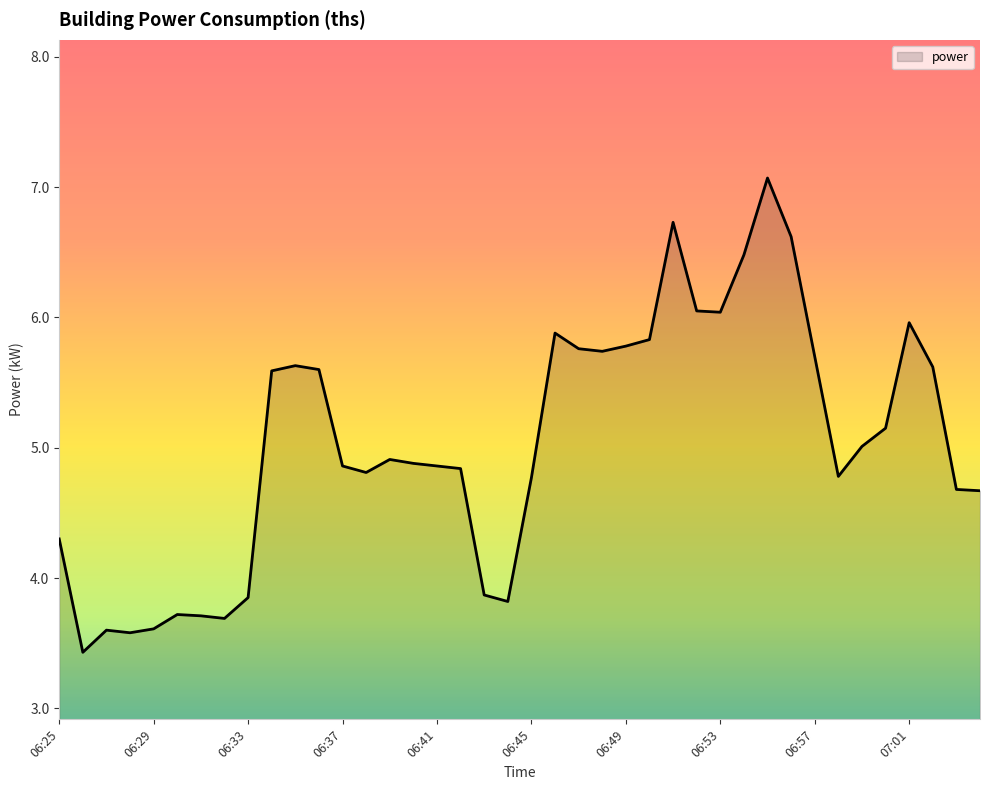

What is the average value?

5.0